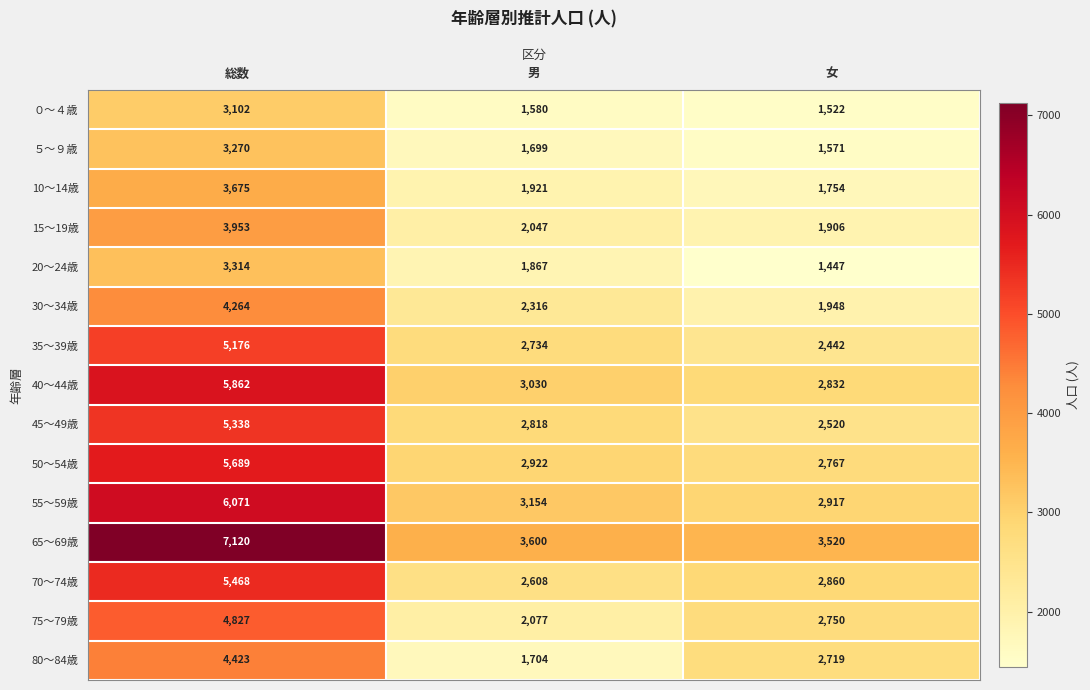

Which label corresponds to the smallest value in the chart?

女